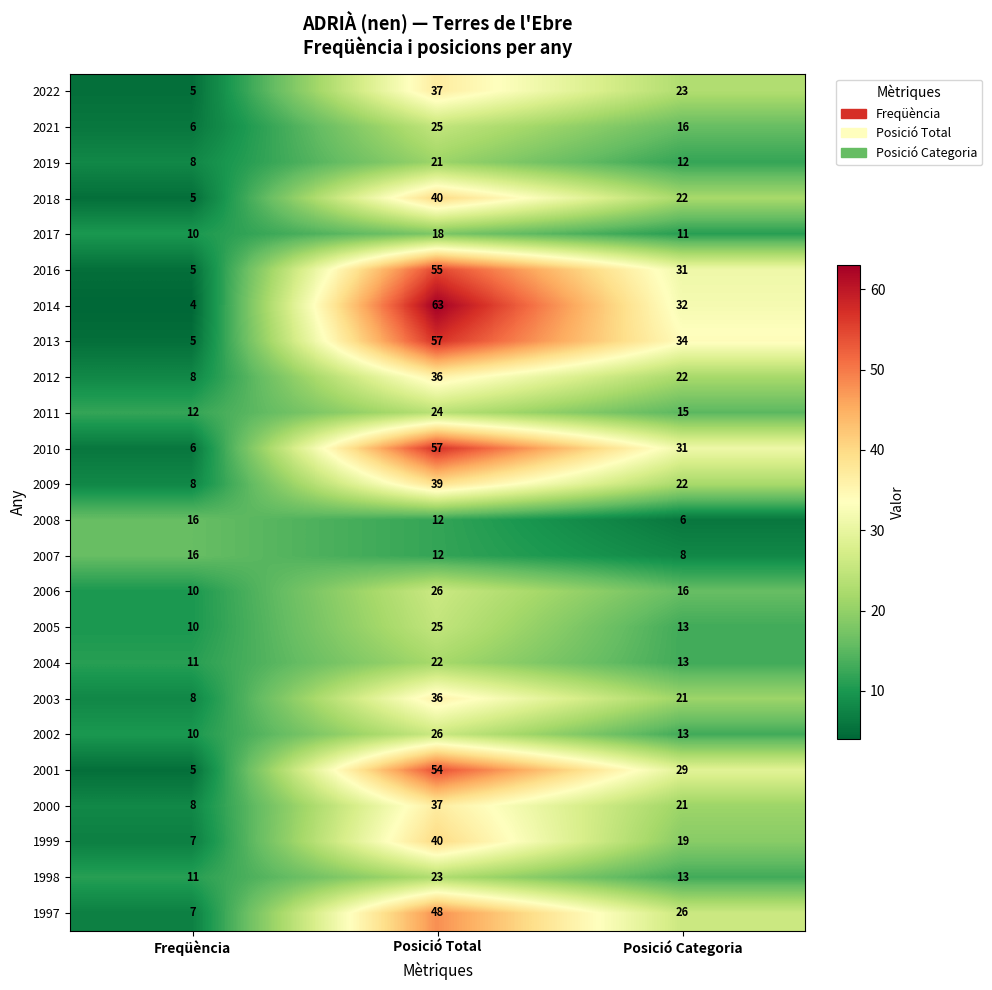

How many 2012 values are between 8 and 36?

3